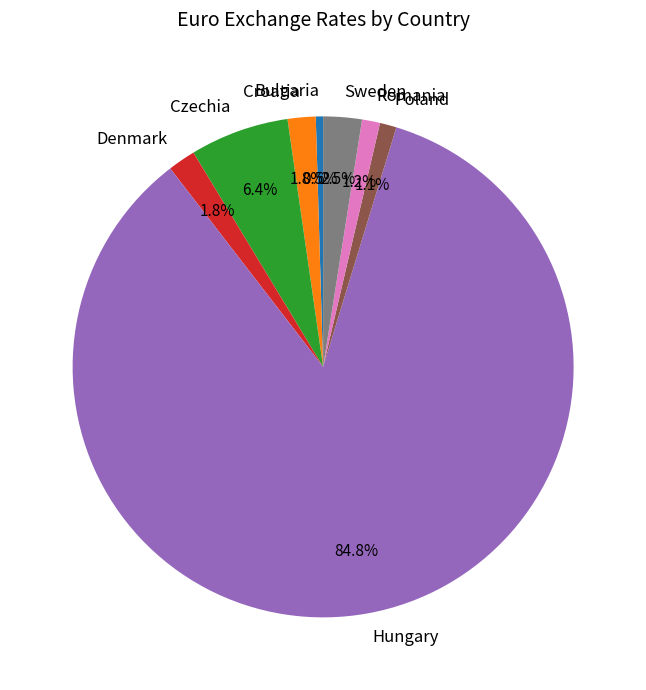

What is the smallest slice in the pie chart?

Bulgaria